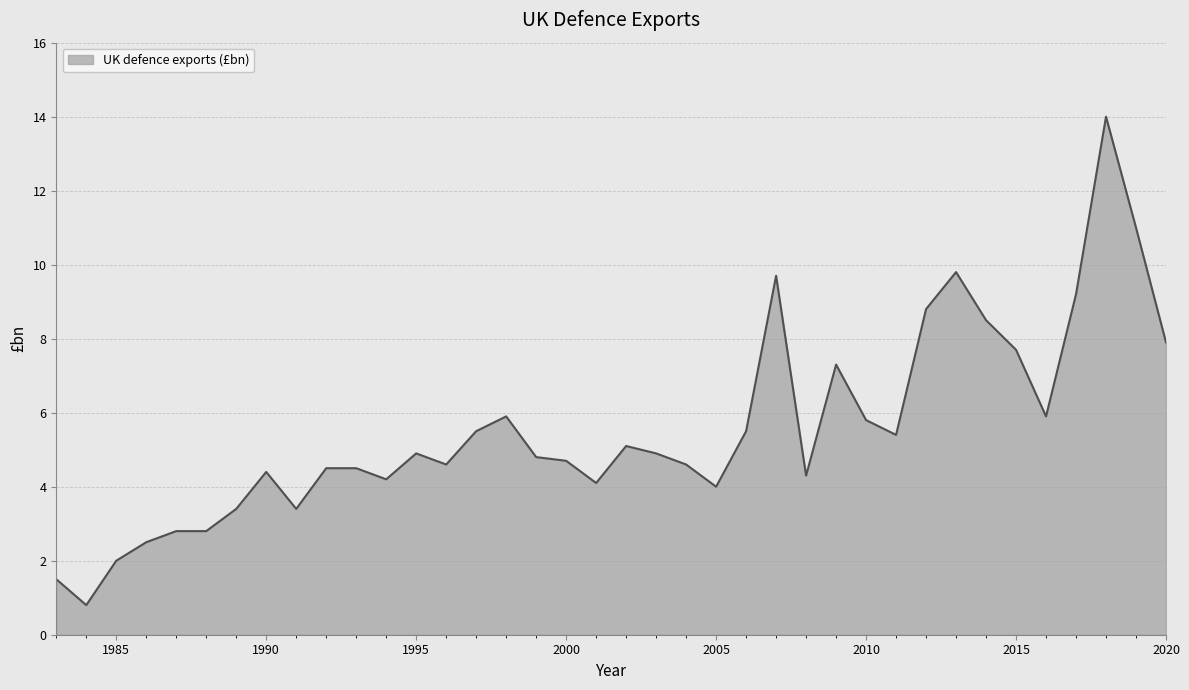

Does the chart display data point markers on the line(s)?

No